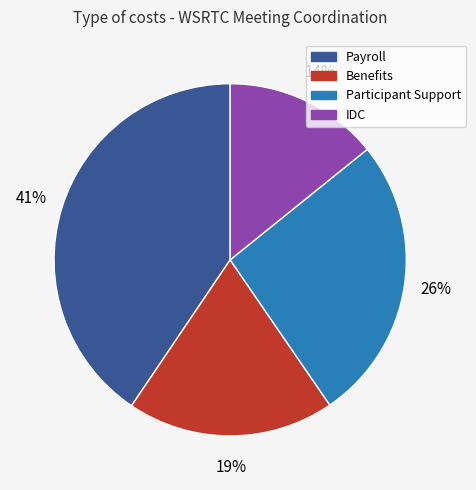

Is there any slice that represents more than half of the pie?

No